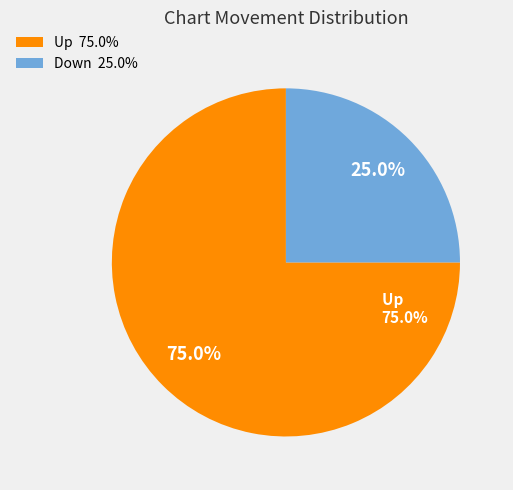

True or false: Up accounts for 75% of the total.

True